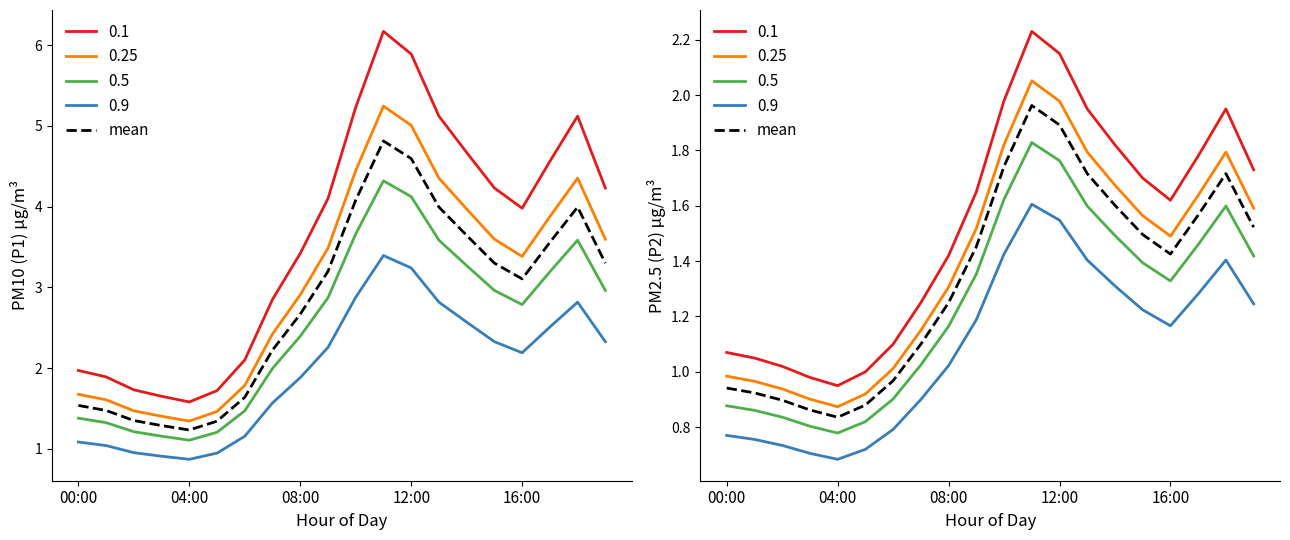

In P1, how many points are higher than both neighbors (excluding endpoints)?

2